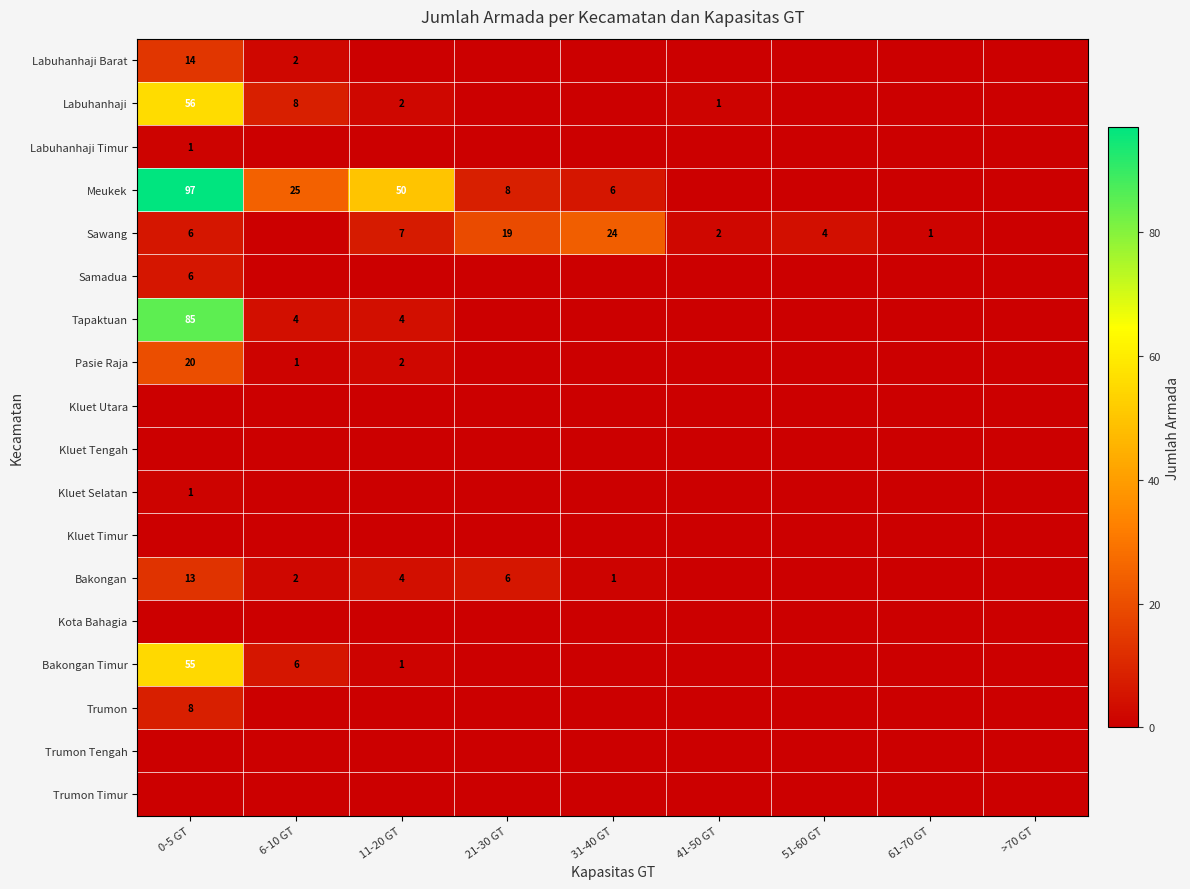

True or false: Bakongan Timur has a value of 55 at 0-5 GT.

True